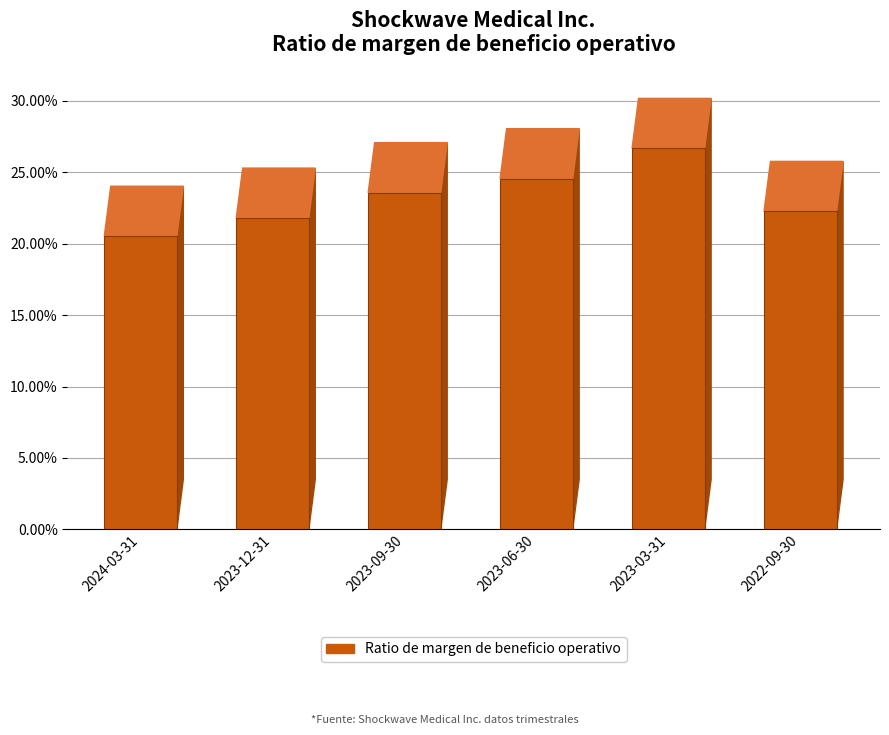

Reading right to left, extract all data points from this chart.

0.2	0.3	0.2	0.2	0.2	0.2